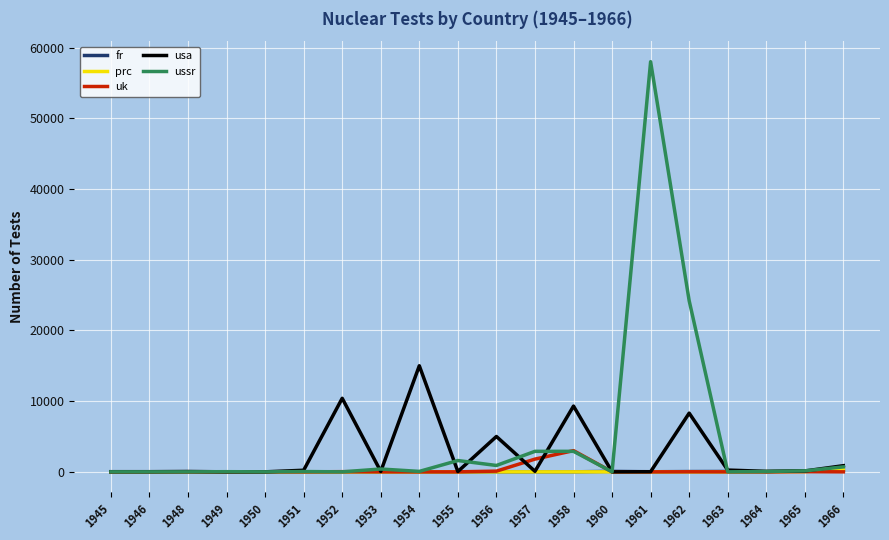

The value of prc at 1960 is 0. True or false?

True